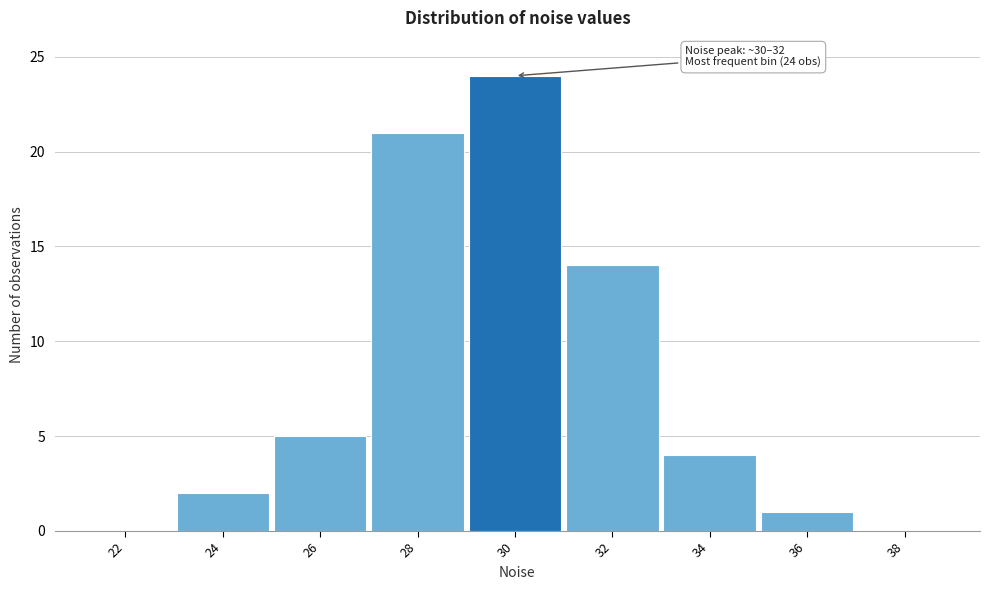

Reading right to left, transcribe all the data shown in this chart.

38=0	36=1	34=4	32=14	30=24	28=21	26=5	24=2	22=0